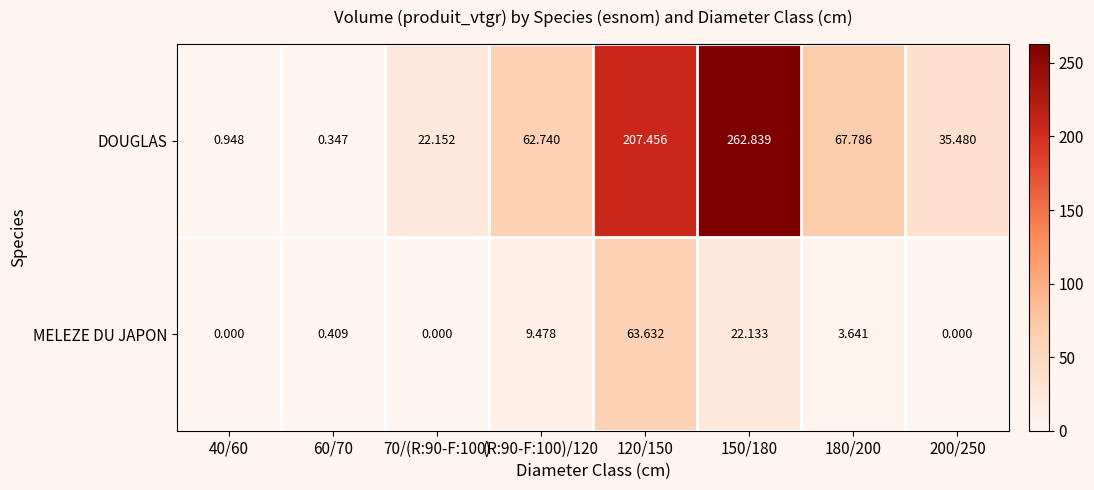

Which series has the largest range (max minus min)?

DOUGLAS